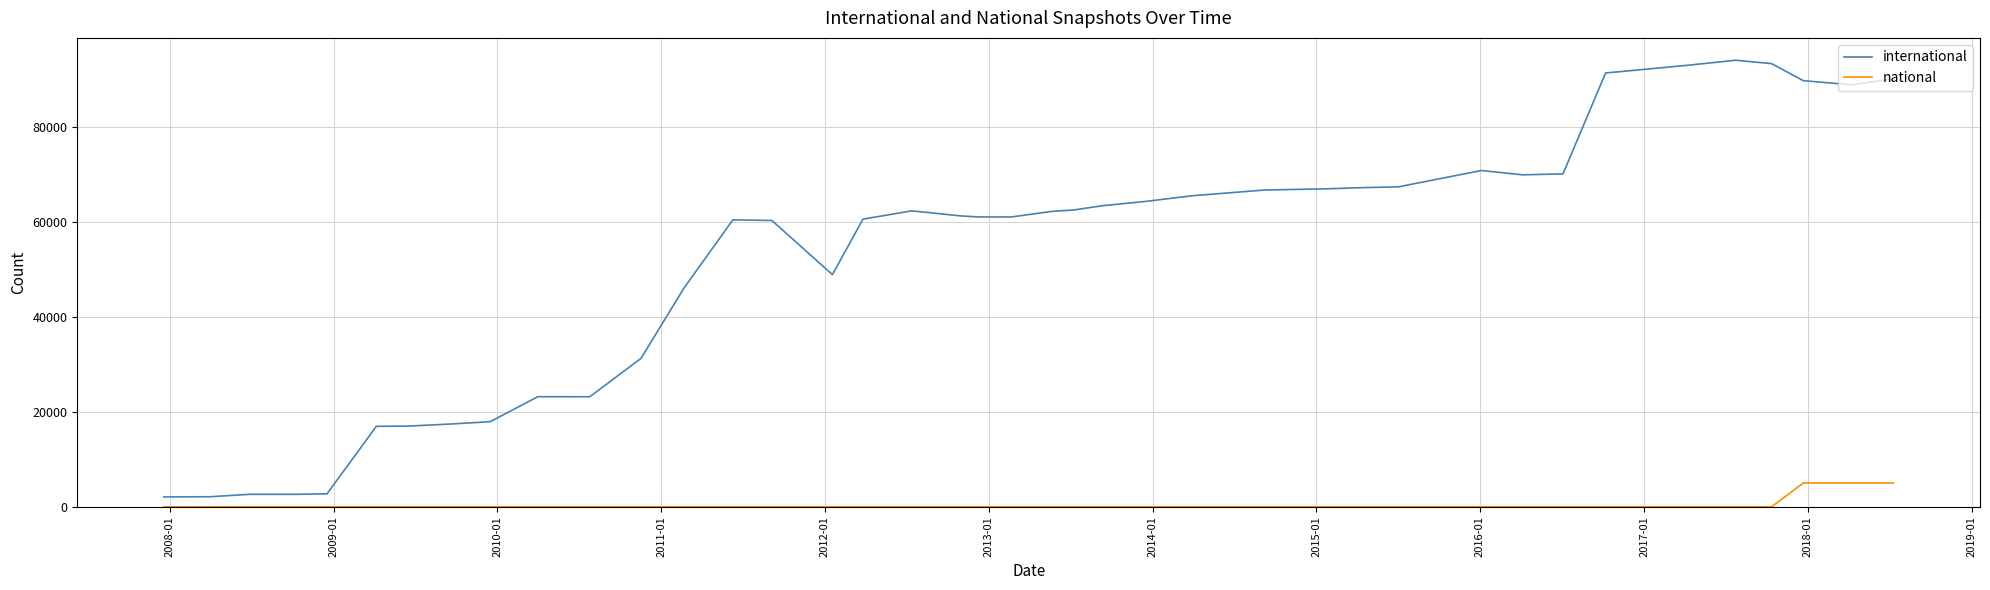

Rank the series by their average value, from highest to lowest.

international, national